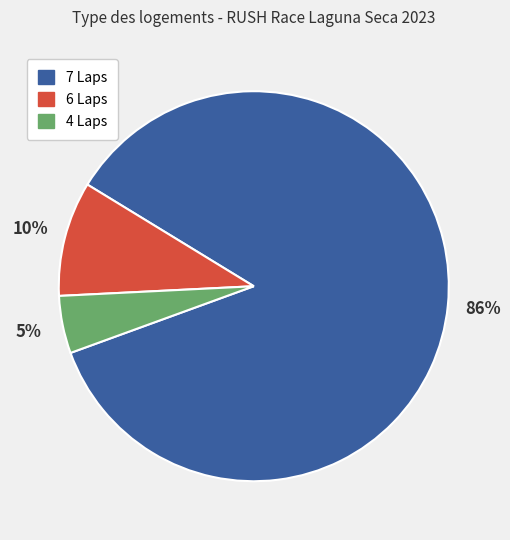

To the nearest percent, what is the average slice percentage?

33%